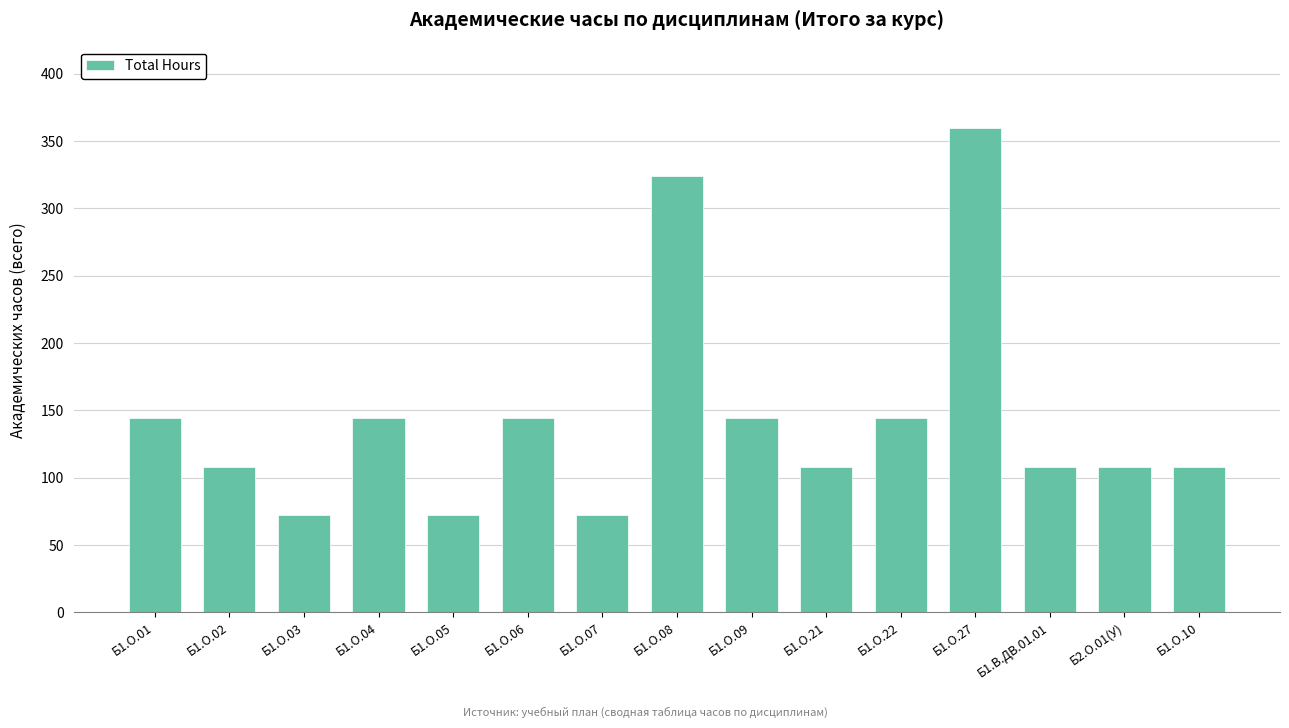

What is the change in value from Б1.О.04 to Б1.О.10?

-36